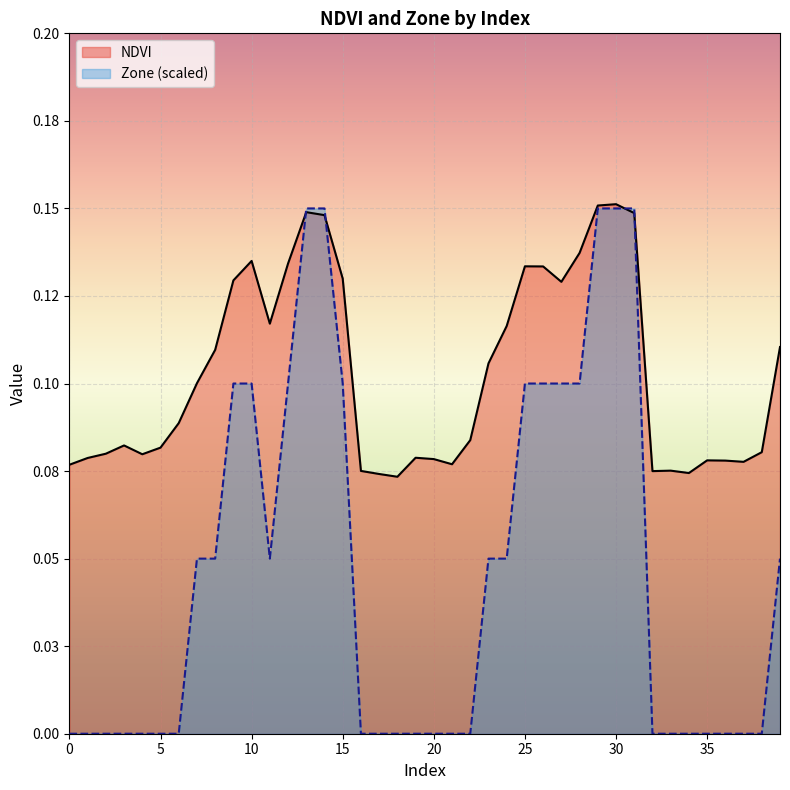

Rank the categories by NDVI value from lowest to highest.

18, 17, 34, 32, 16, 33, 0, 21, 37, 36, 35, 20, 1, 19, 4, 2, 38, 5, 3, 22, 6, 7, 23, 8, 39, 24, 11, 27, 9, 15, 26, 25, 12, 10, 28, 14, 31, 13, 29, 30